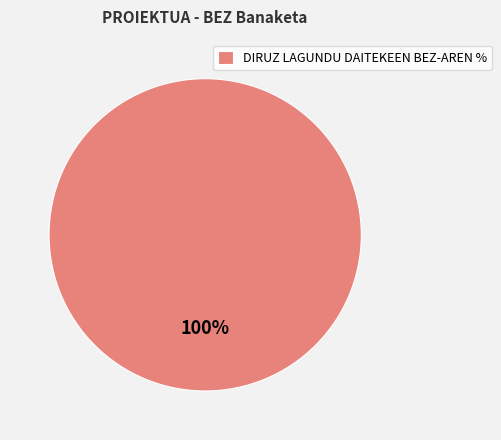

What percentage is the DIRUZ LAGUNDU DAITEKEEN BEZ-AREN % slice, to the nearest percent?

100%